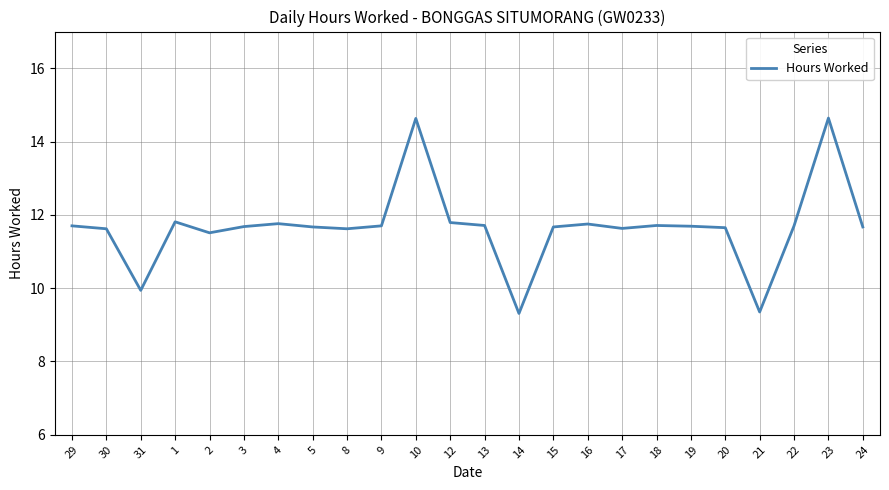

Is this an area chart (filled region under the line)?

No